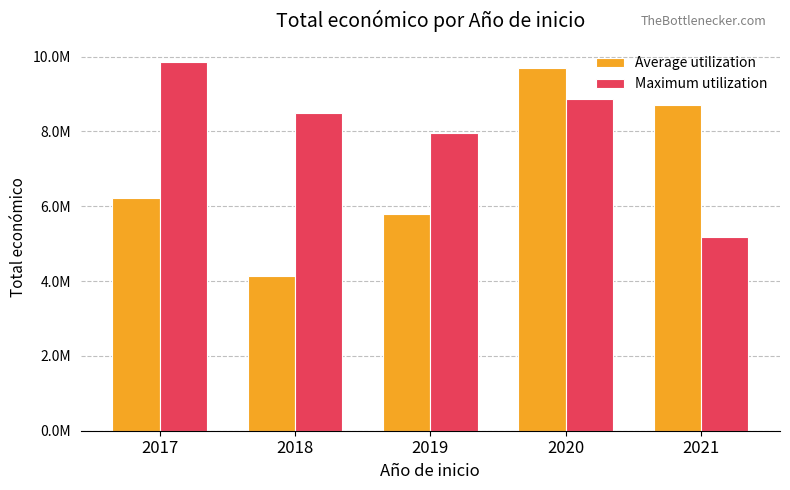

List the series in order of their overall mean, highest first.

Maximum utilization, Average utilization